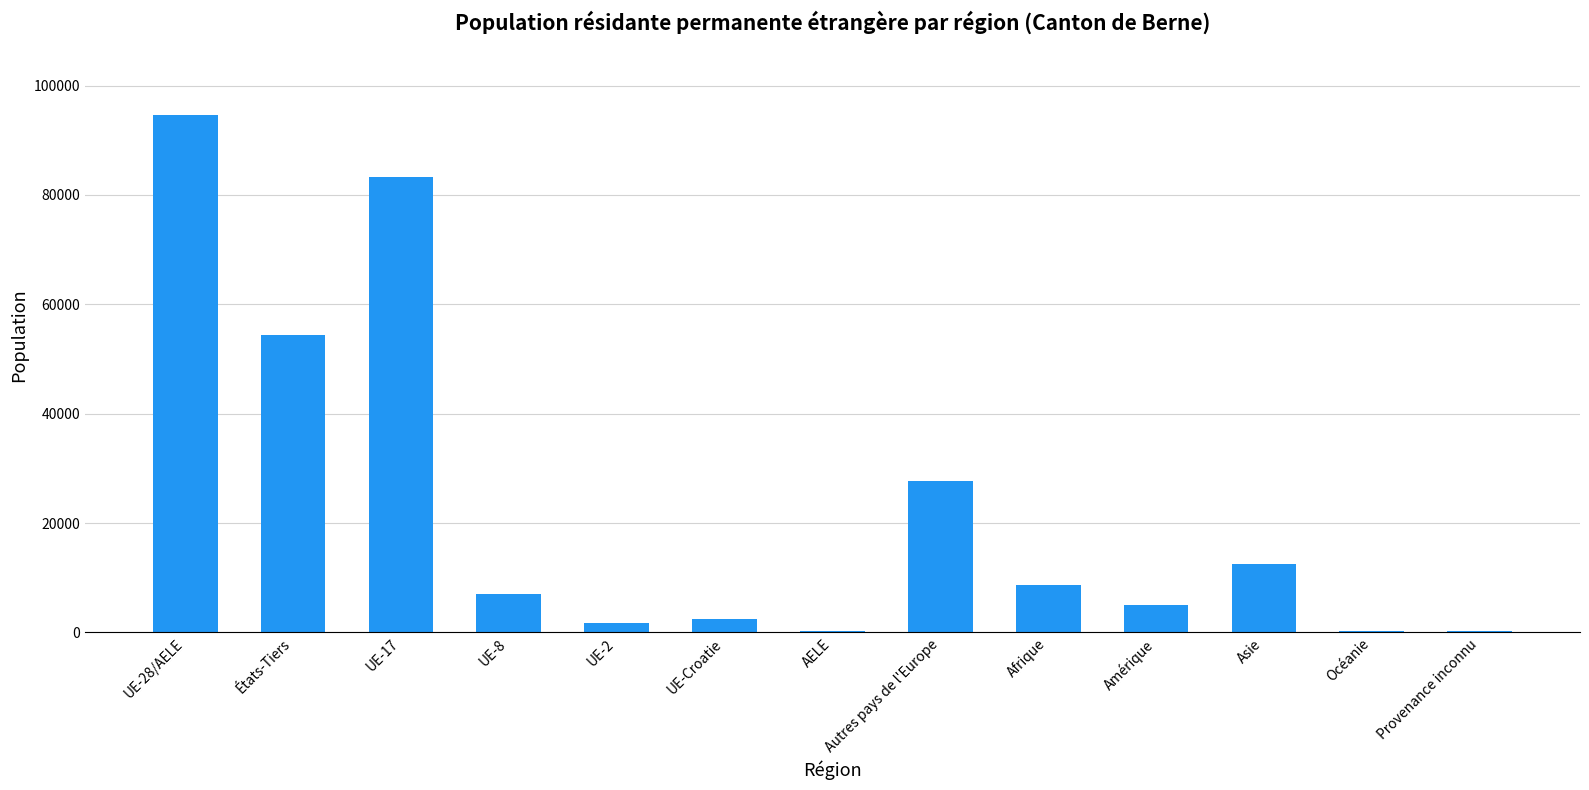

The value at UE-17 is 83241. True or false?

True